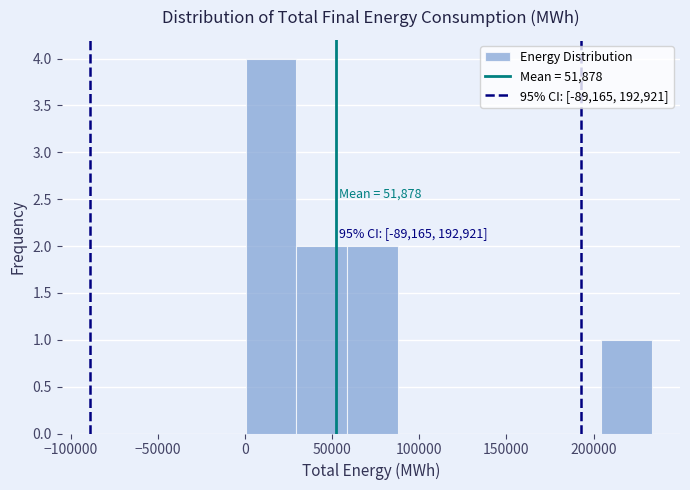

Which range on the x-axis has the tallest bar?

0 to 30000